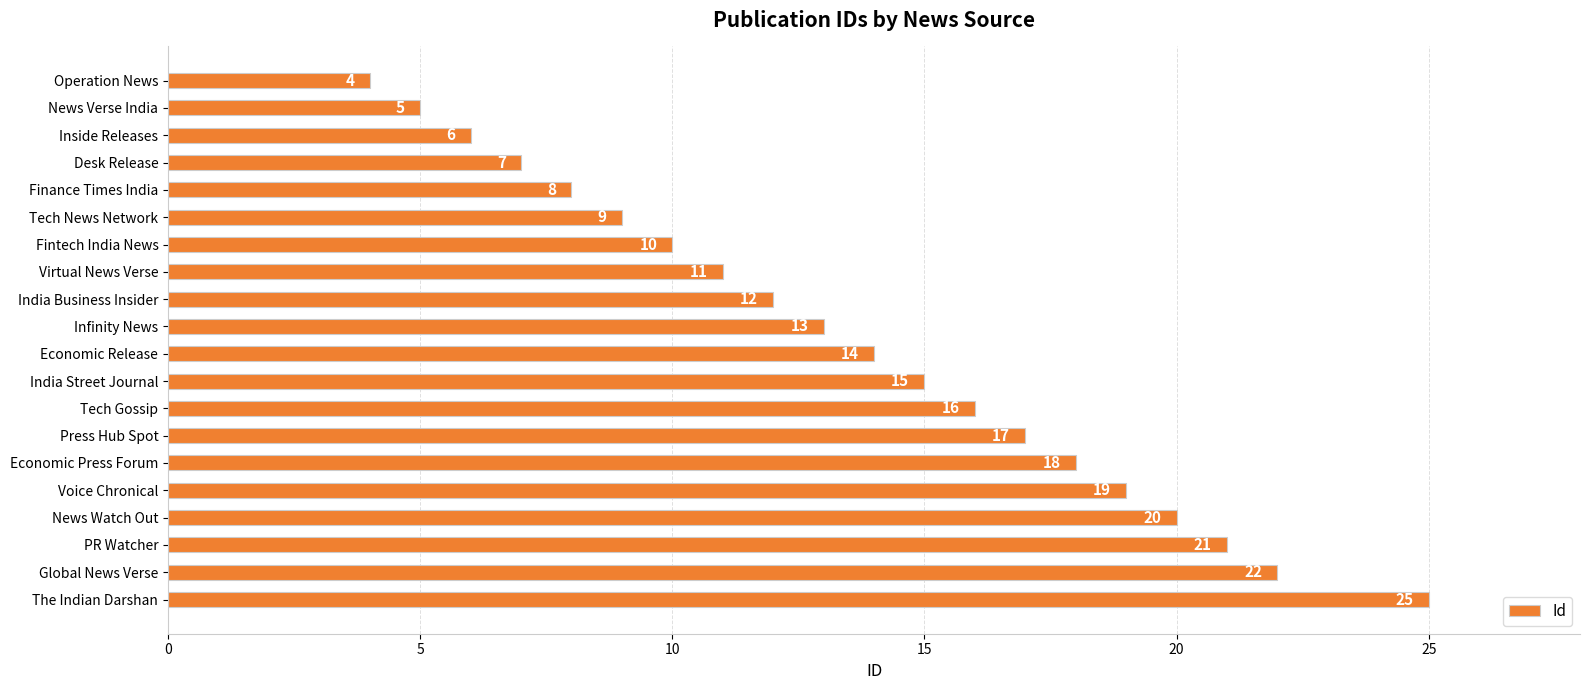

Reading bottom to top, transcribe all the data shown in this chart.

25	22	21	20	19	18	17	16	15	14	13	12	11	10	9	8	7	6	5	4